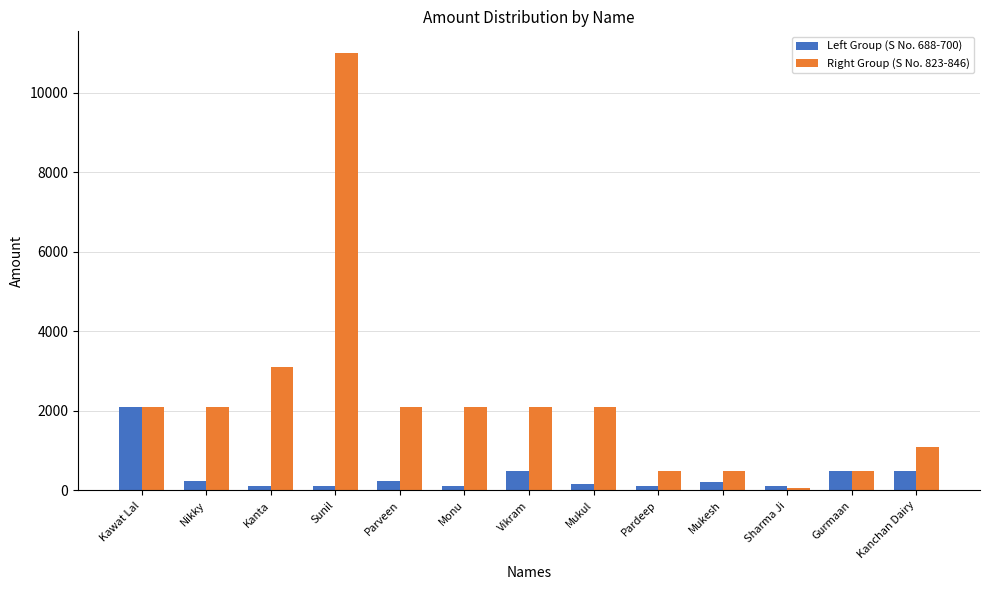

Which series has the largest range (max minus min)?

Right Group (S No. 823-846)